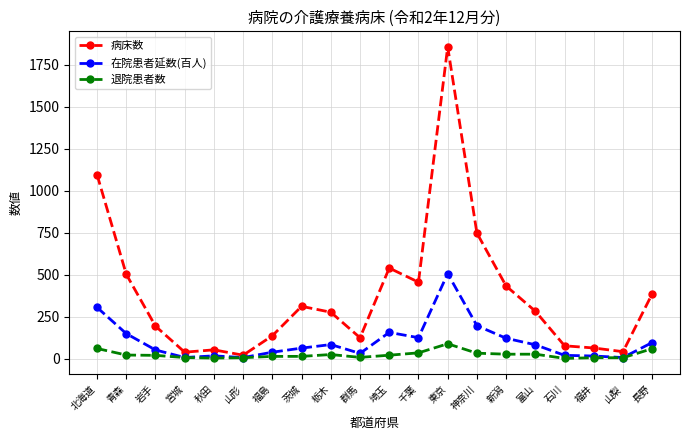

Rank the series by their average value, from highest to lowest.

病床数, 在院患者延数(百人), 退院患者数